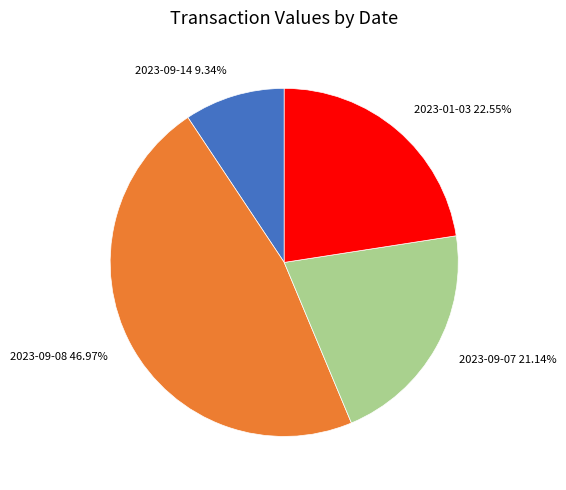

Which category has the biggest portion of the pie?

2023-09-08 46.97%